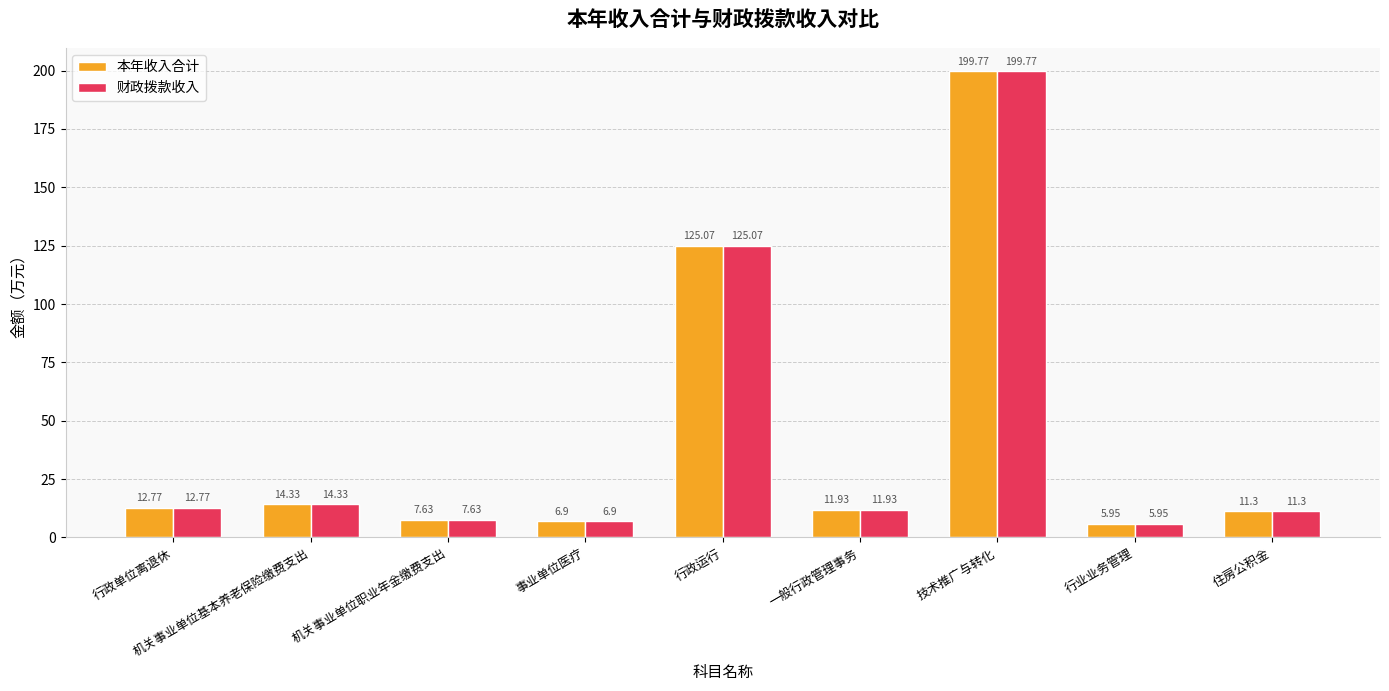

At which label does 财政拨款收入 first exceed 11?

行政单位离退休